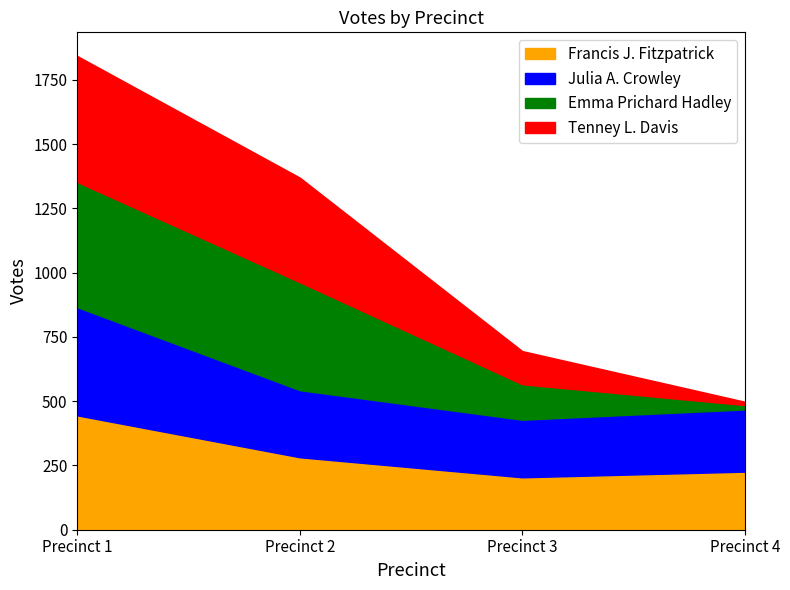

Is it true that Francis J. Fitzpatrick equals 282 at Precinct 2?

True